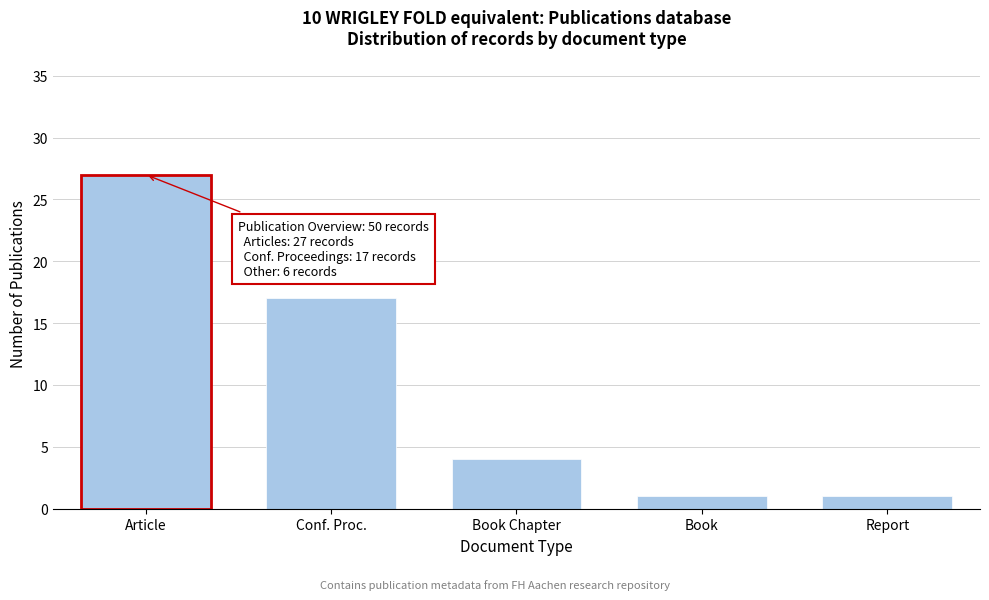

Reading right to left, list all the values displayed in this chart.

1	1	4	17	27